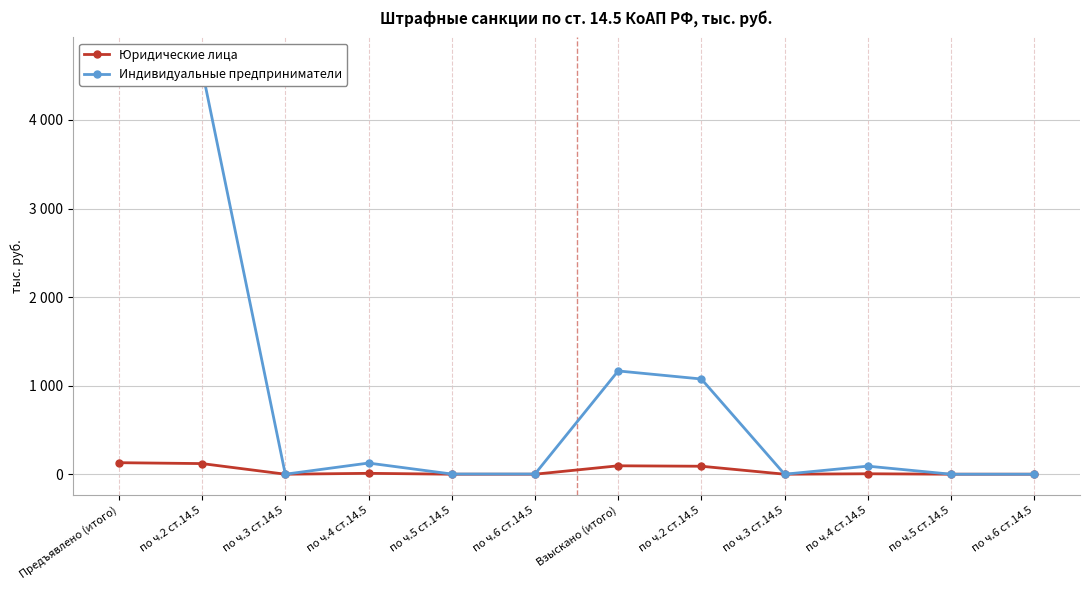

Where is the first local minimum for Юридические лица?

по ч.3 ст.14.5